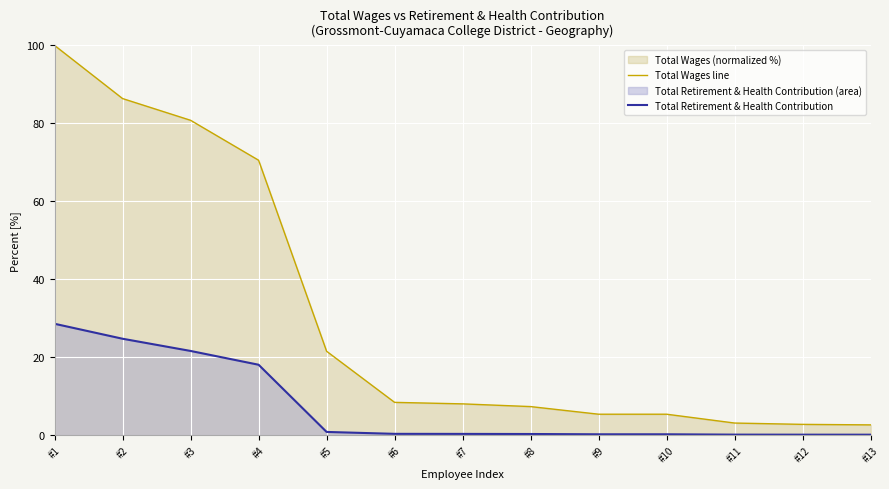

At #10, list the series in order from smallest to largest.

Total Retirement & Health Contribution, Total Wages line